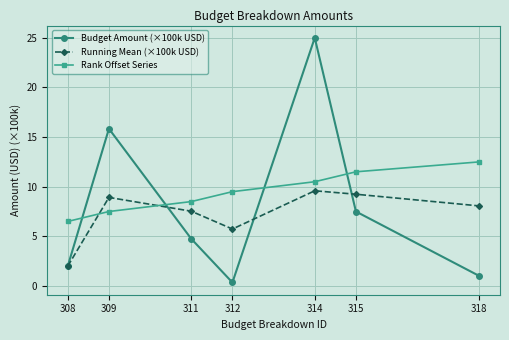

Where is Budget Amount (×100k USD) nearest to the value 12?

309